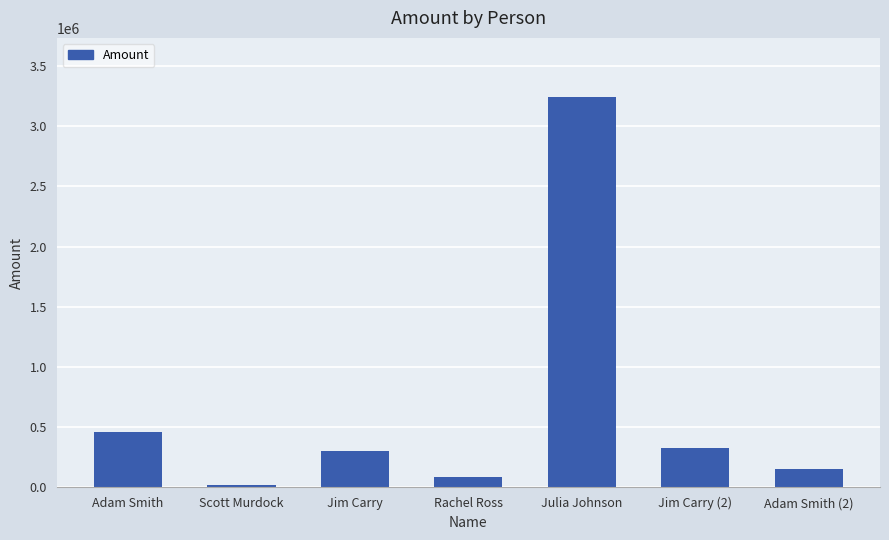

What is the label of the 4th bar from the left?

Rachel Ross